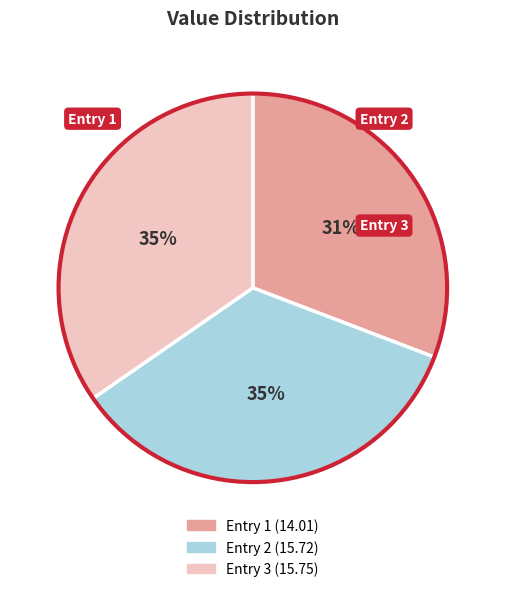

To the nearest percent, what is the difference between the largest and smallest slice percentages?

4%